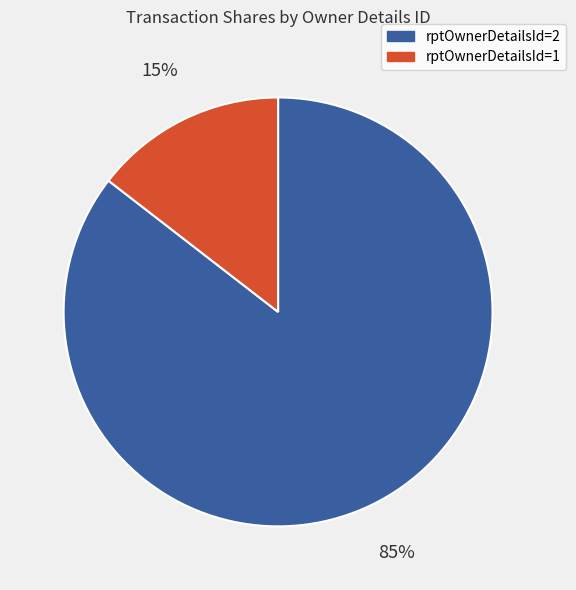

To the nearest percent, what is the average slice percentage?

50%